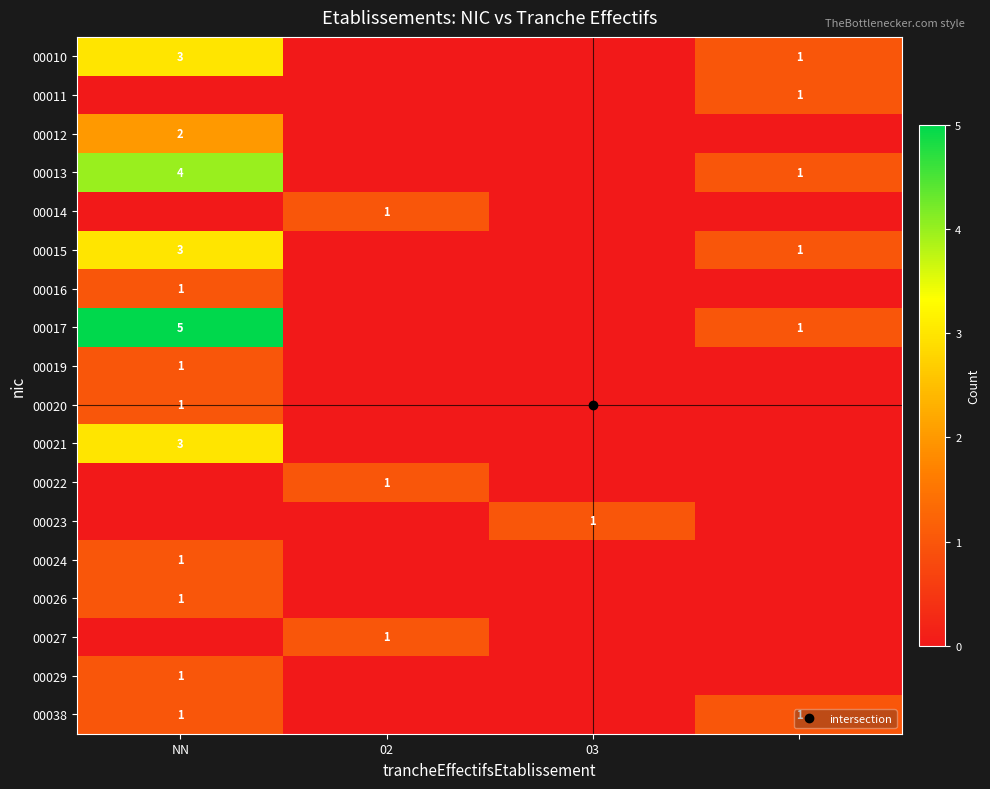

What is the sum of all 00038 values?

2